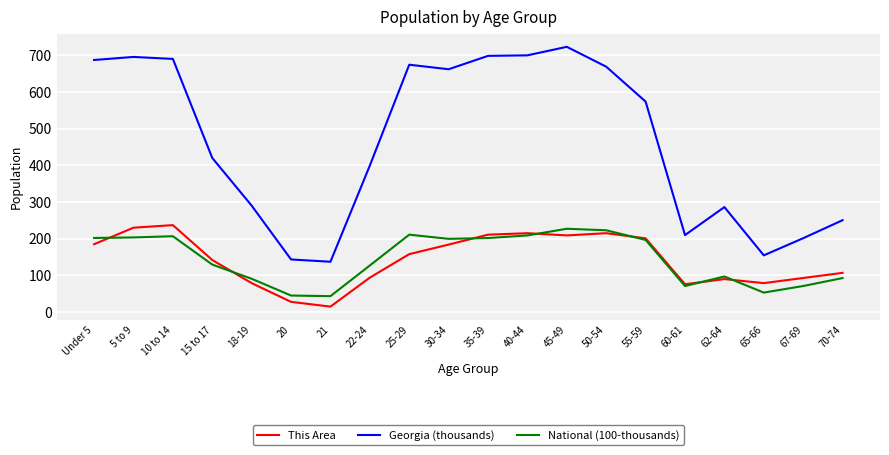

True or false: Georgia (thousands) has a value of 123.0 at 18-19.

False